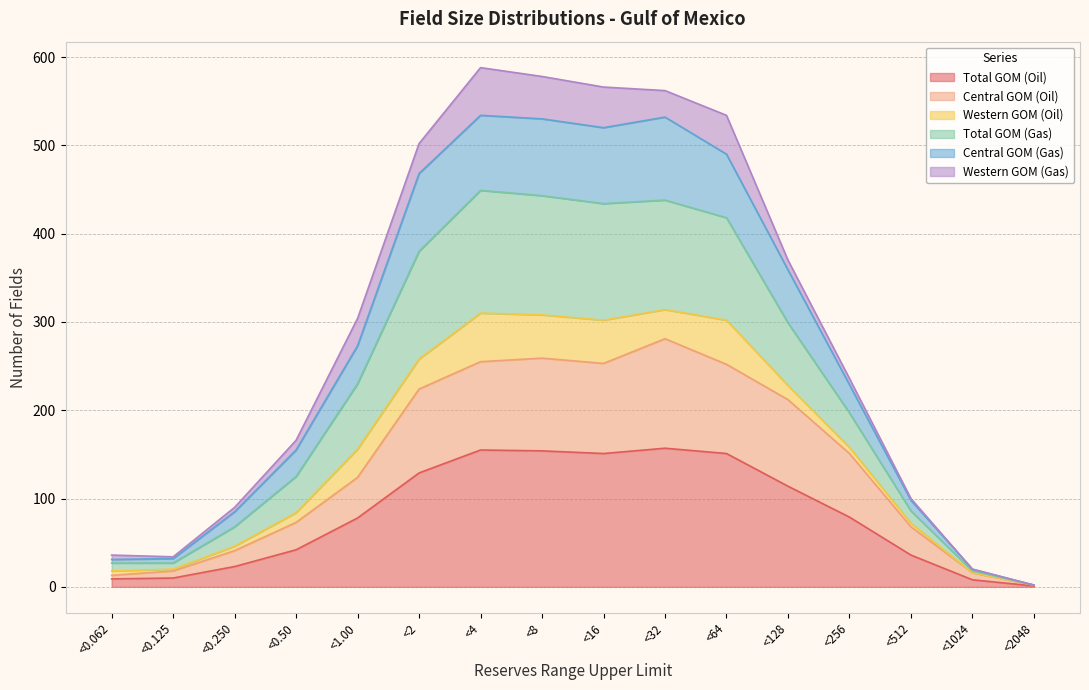

Is it true that Total GOM (Oil) equals 2 at <2048?

False